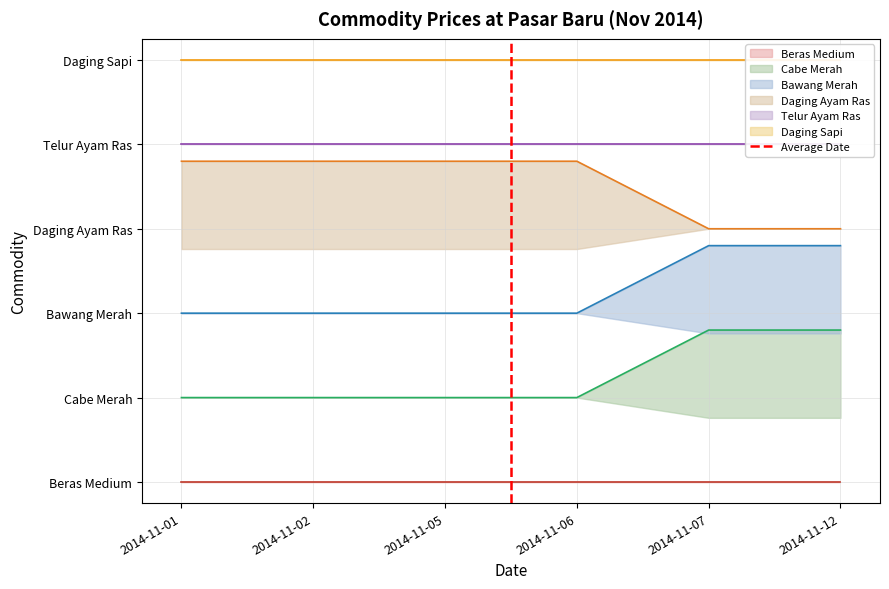

What is the greatest value displayed?

1